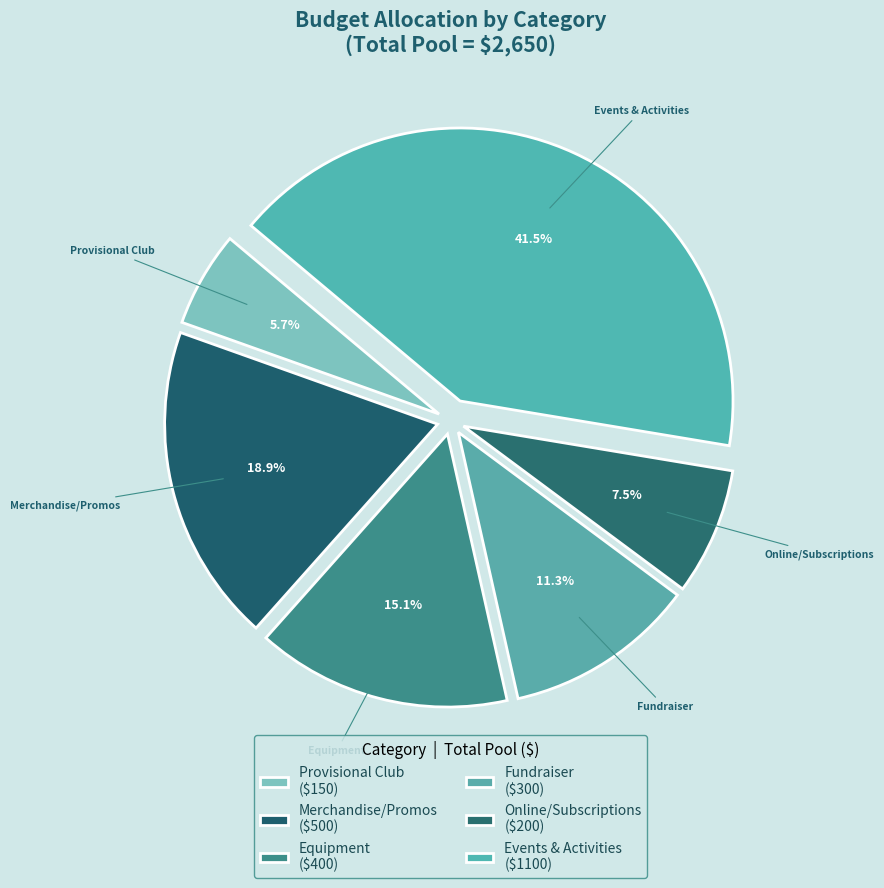

How many slices are in this pie chart?

6